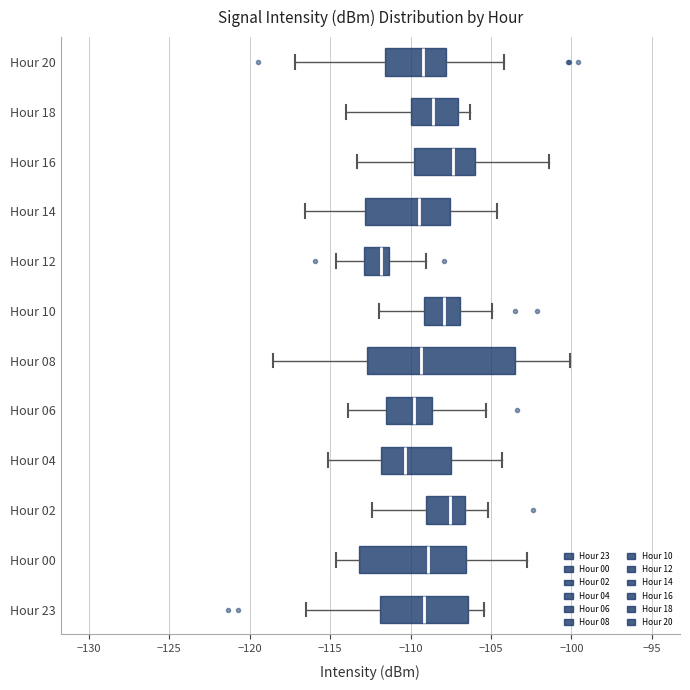

Reading bottom to top, read every box against the x-axis: the position of its median line, the range the box covers, and the ends of its whiskers. The values are not printed on the chart, so give them approximately, as read against the axis.

Hour 23: median -109.0, box -112.0 to -106.5, whiskers -116.5 to -105.5
Hour 00: median -109.0, box -113.0 to -106.5, whiskers -114.5 to -103.0
Hour 02: median -107.5, box -109.0 to -106.5, whiskers -112.5 to -105.0
Hour 04: median -110.5, box -112.0 to -107.5, whiskers -115.0 to -104.5
Hour 06: median -110.0, box -111.5 to -108.5, whiskers -114.0 to -105.5
Hour 08: median -109.5, box -112.5 to -103.5, whiskers -118.5 to -100.0
Hour 10: median -108.0, box -109.0 to -107.0, whiskers -112.0 to -105.0
Hour 12: median -112.0, box -113.0 to -111.5, whiskers -114.5 to -109.0
Hour 14: median -109.5, box -113.0 to -107.5, whiskers -116.5 to -104.5
Hour 16: median -107.5, box -110.0 to -106.0, whiskers -113.5 to -101.5
Hour 18: median -108.5, box -110.0 to -107.0, whiskers -114.0 to -106.5
Hour 20: median -109.0, box -111.5 to -108.0, whiskers -117.0 to -104.0